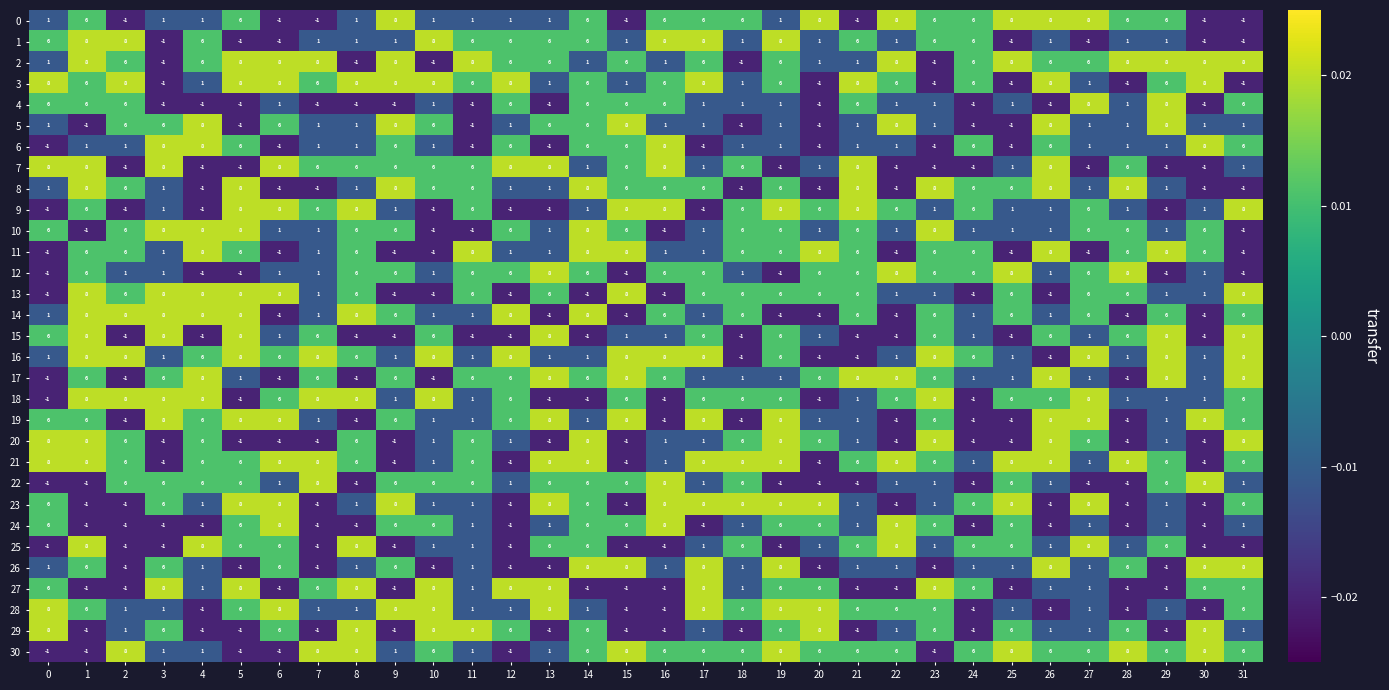

What is the total value across all series at 4?

111